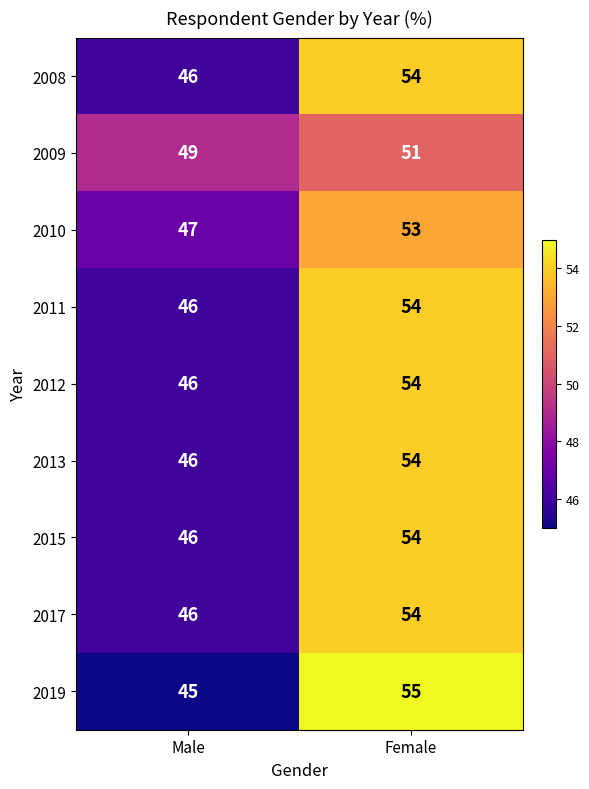

At which category is the sum across all series the highest?

Female